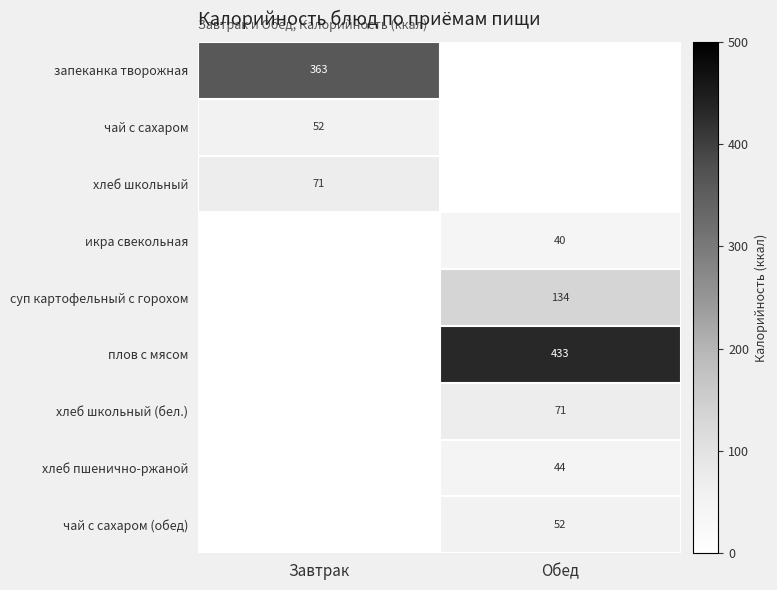

At how many categories does at least one series exceed 58?

2